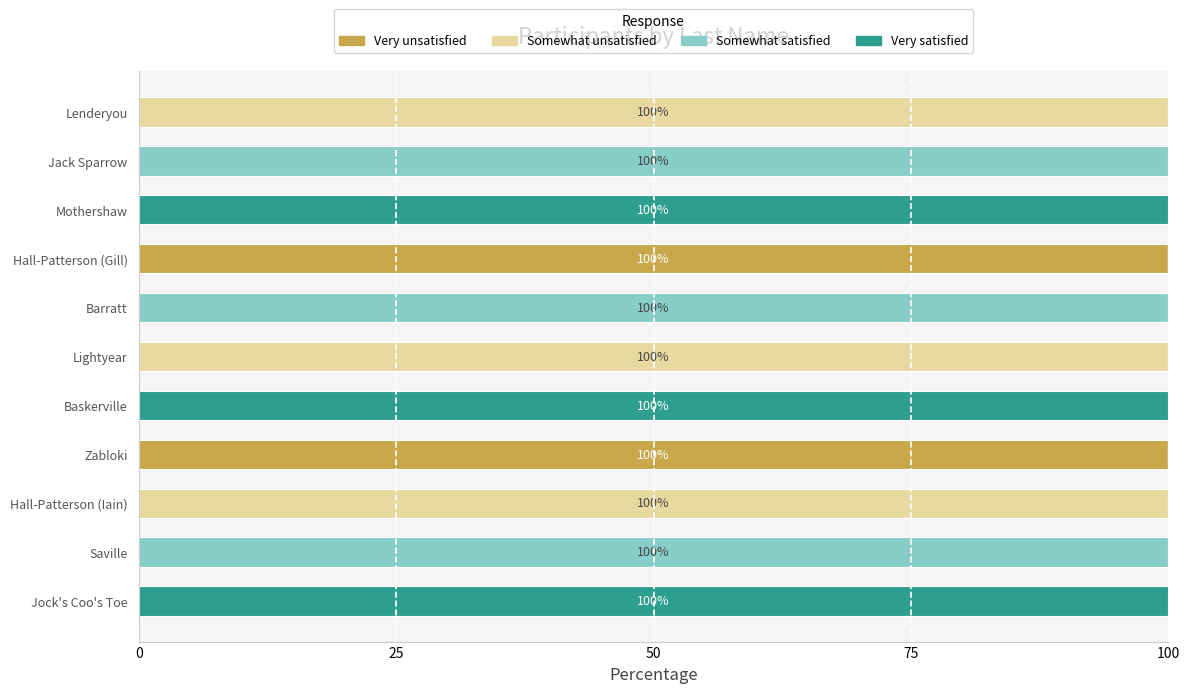

What are all the series names shown in the legend?

Very unsatisfied, Somewhat unsatisfied, Somewhat satisfied, Very satisfied